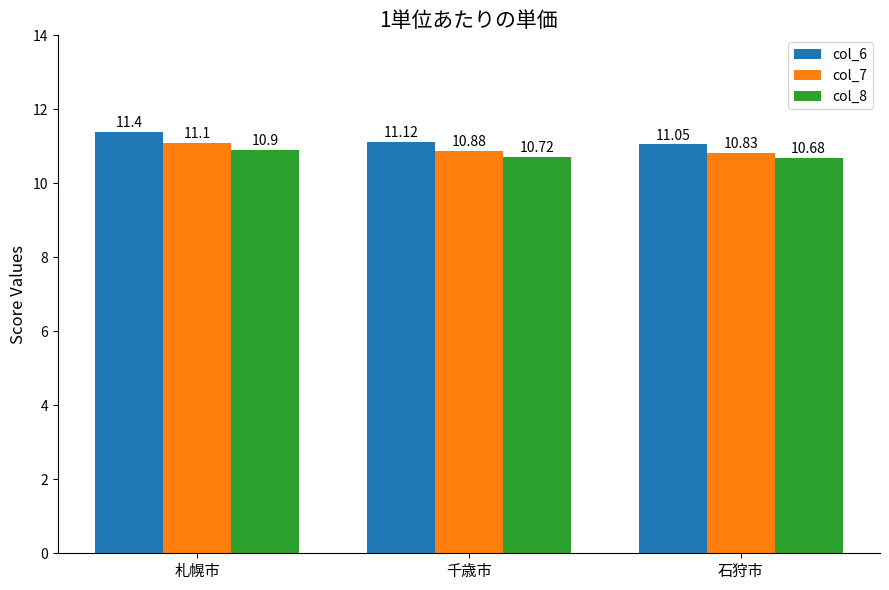

True or false: col_7 has a value of 11.1 at 札幌市.

True